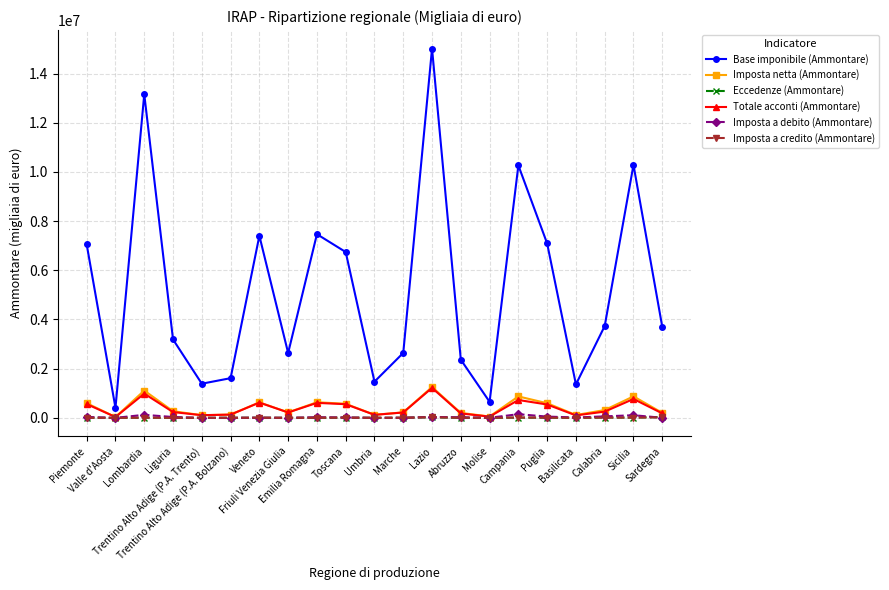

In Base imponibile (Ammontare), how many points are higher than both neighbors (excluding endpoints)?

6